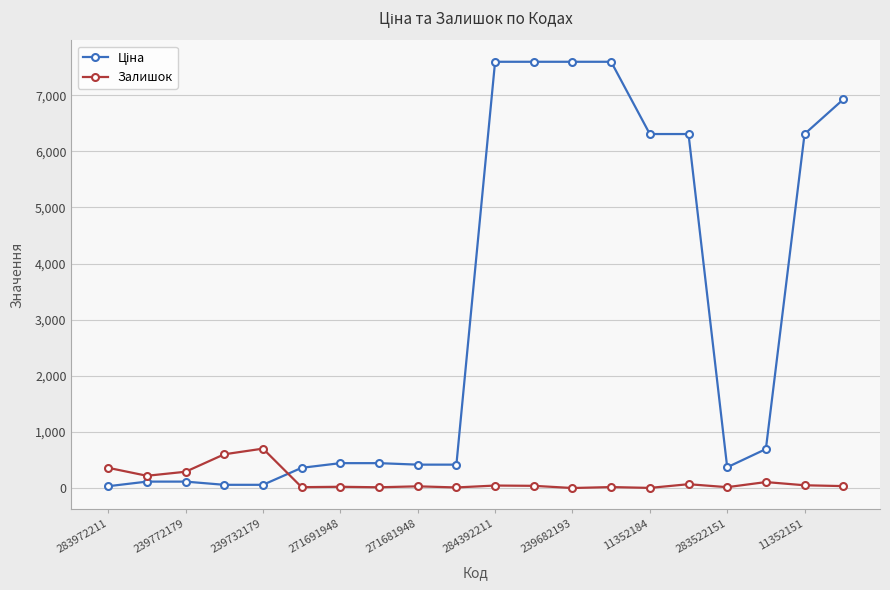

At how many categories does at least one series exceed 1389?

8